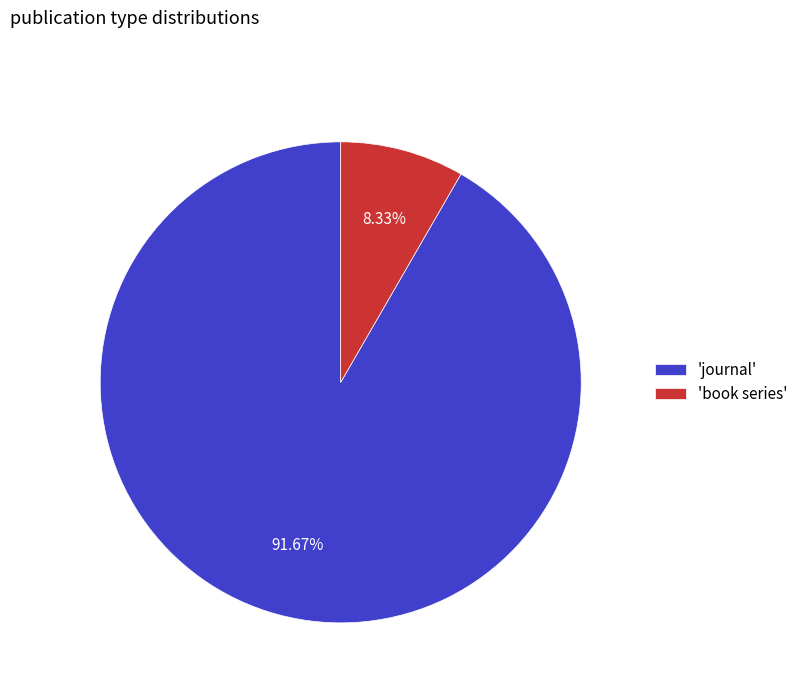

Which slice is the smallest?

'book series'